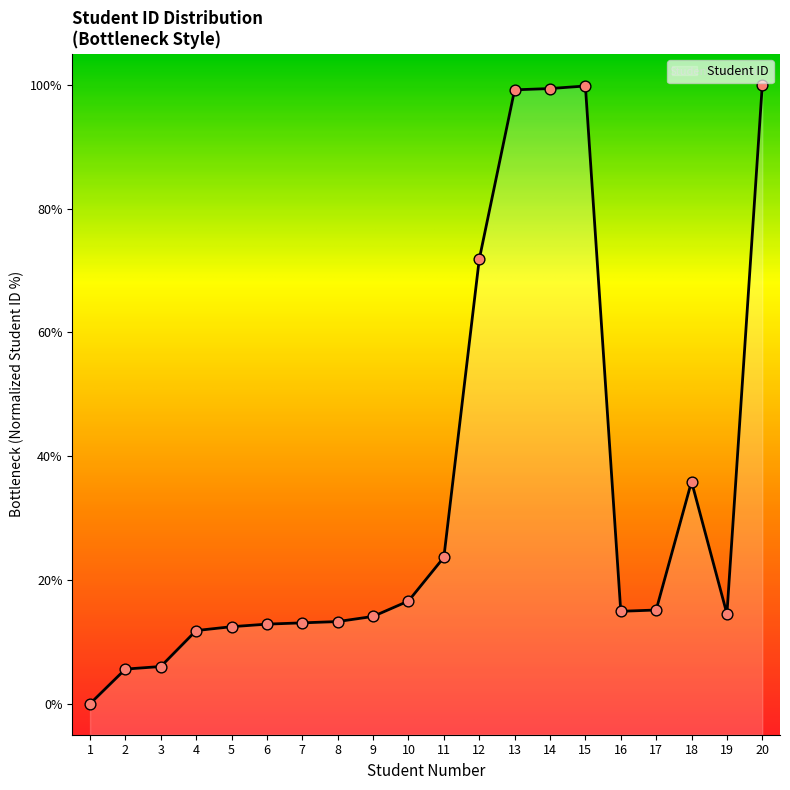

Which has a higher value, 7 or 14?

14